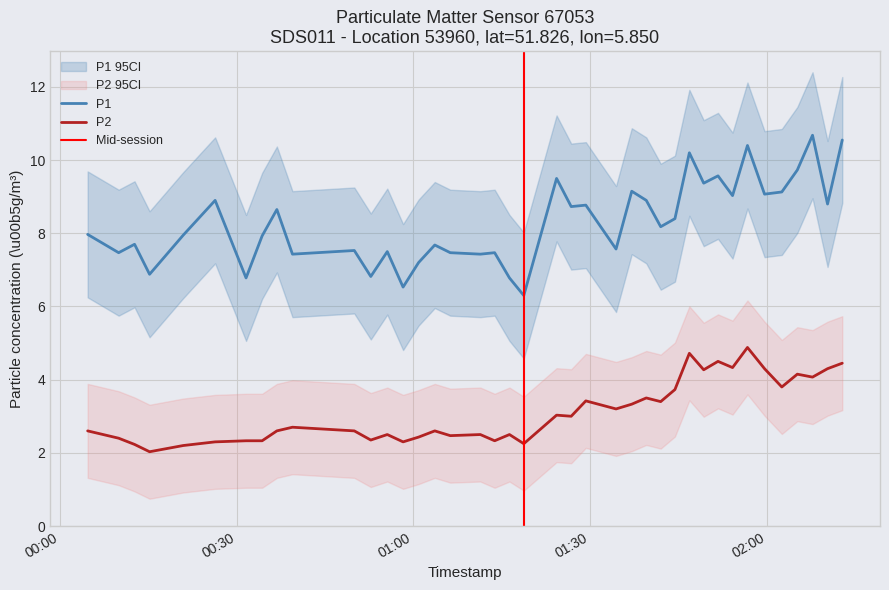

True or false: P2 and P1 intersect in this chart.

False